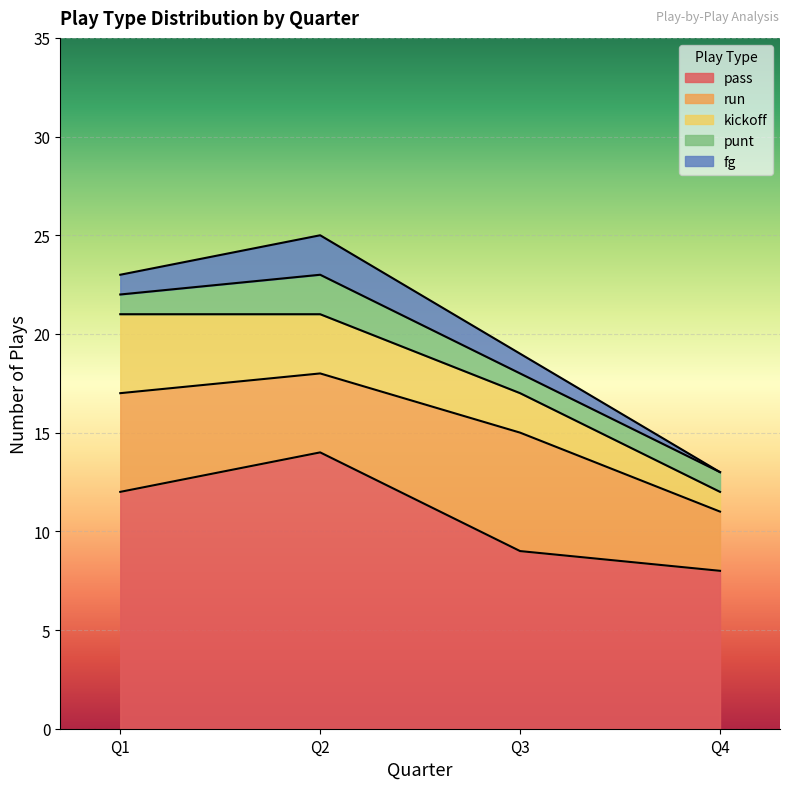

The pass series shows 3 at Q4. True or false?

False